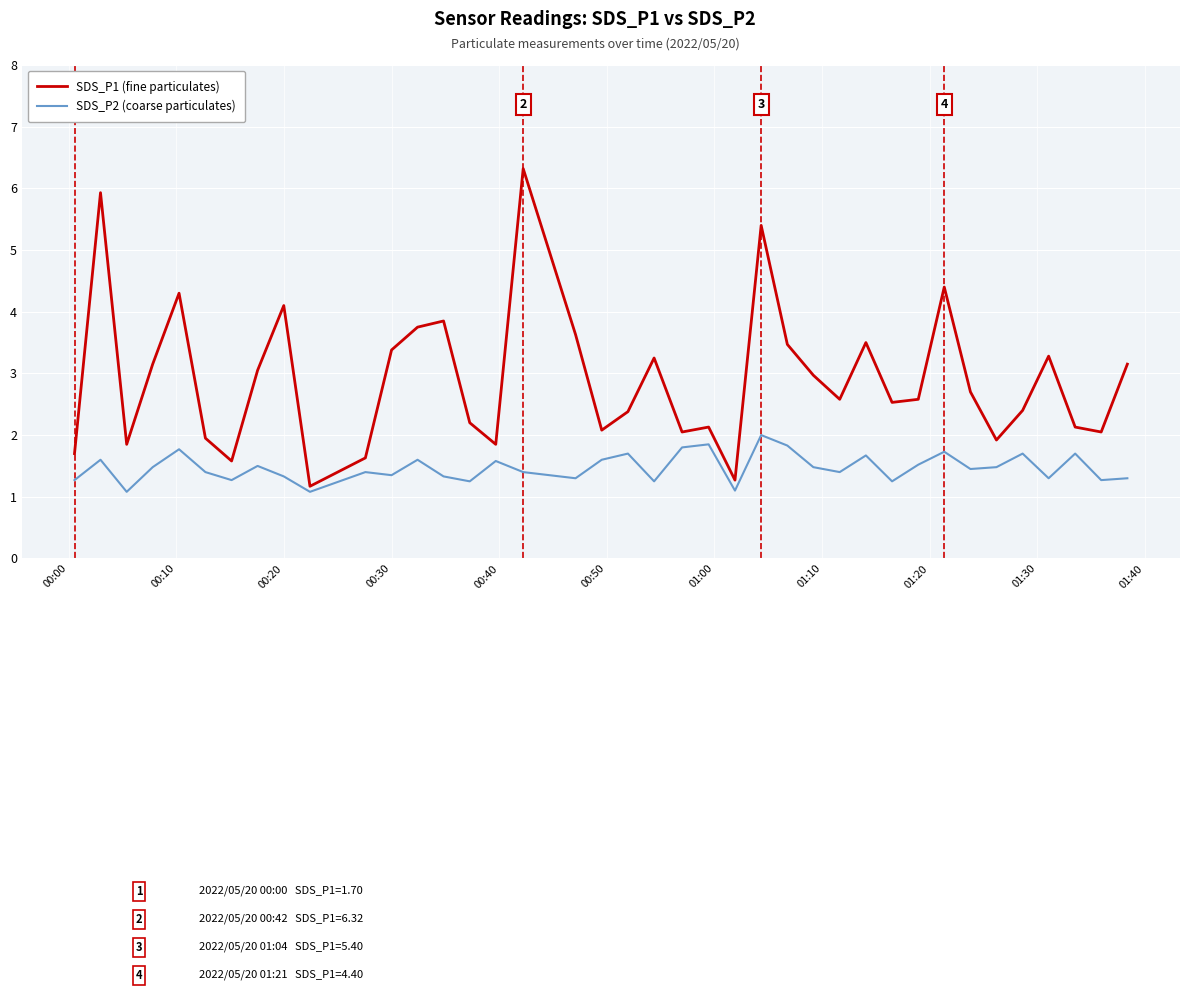

Which series has the largest total across all categories?

SDS_P1 (fine particulates)